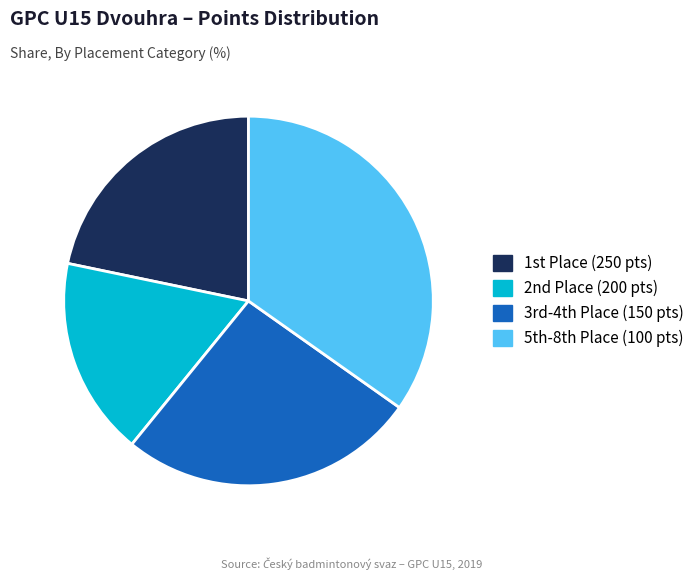

Is there any slice that represents more than half of the pie?

No